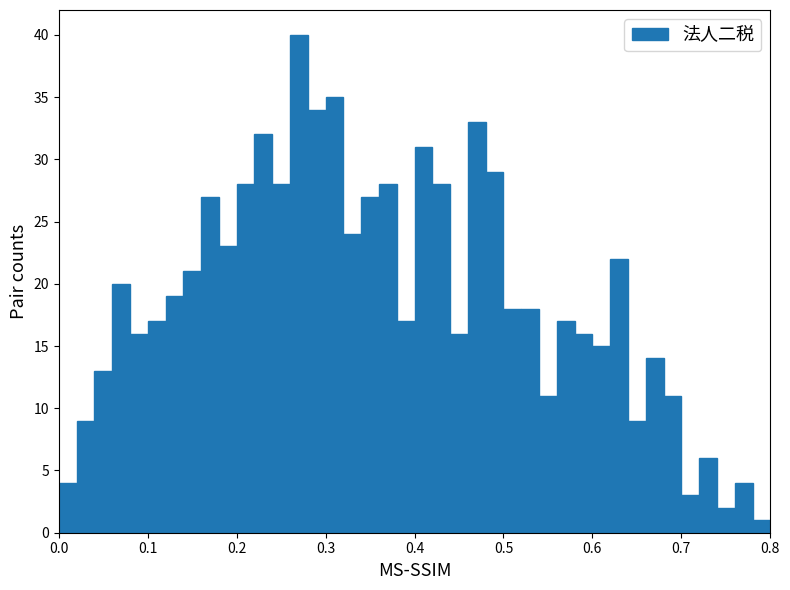

Read against the x-axis, roughly where is the centre of the tallest bar?

0.27